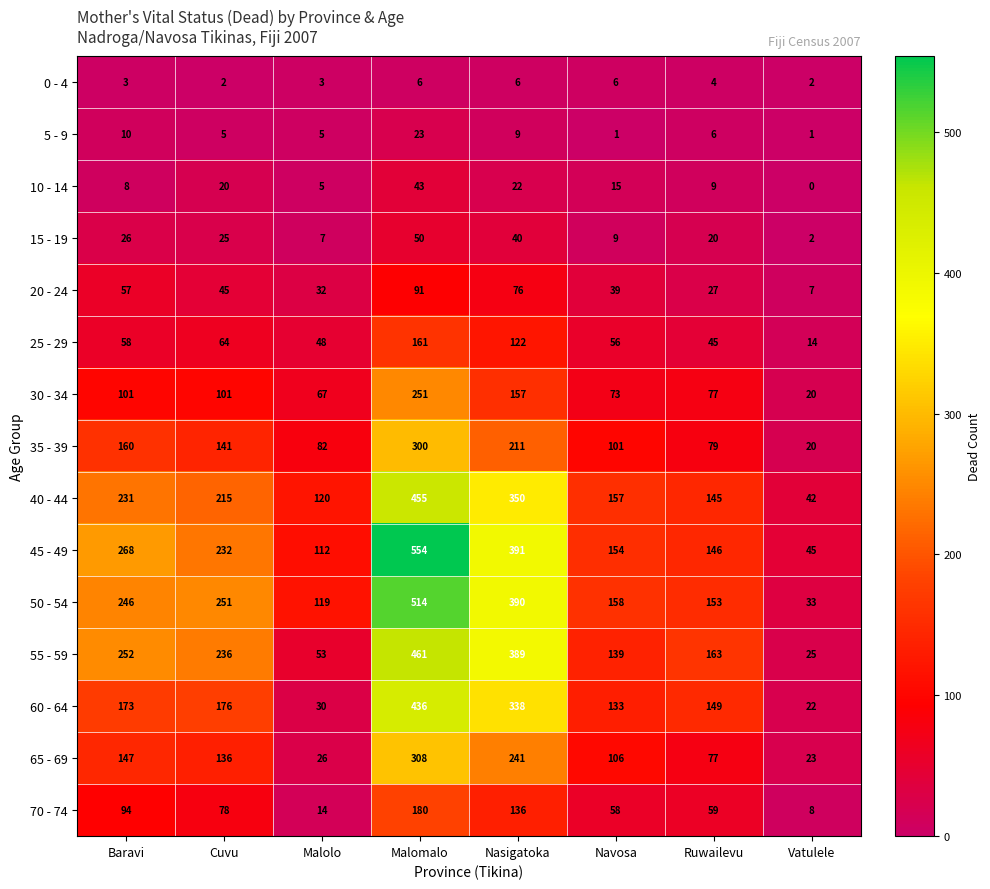

True or false: 55 - 59 has a value of 29 at Malolo.

False